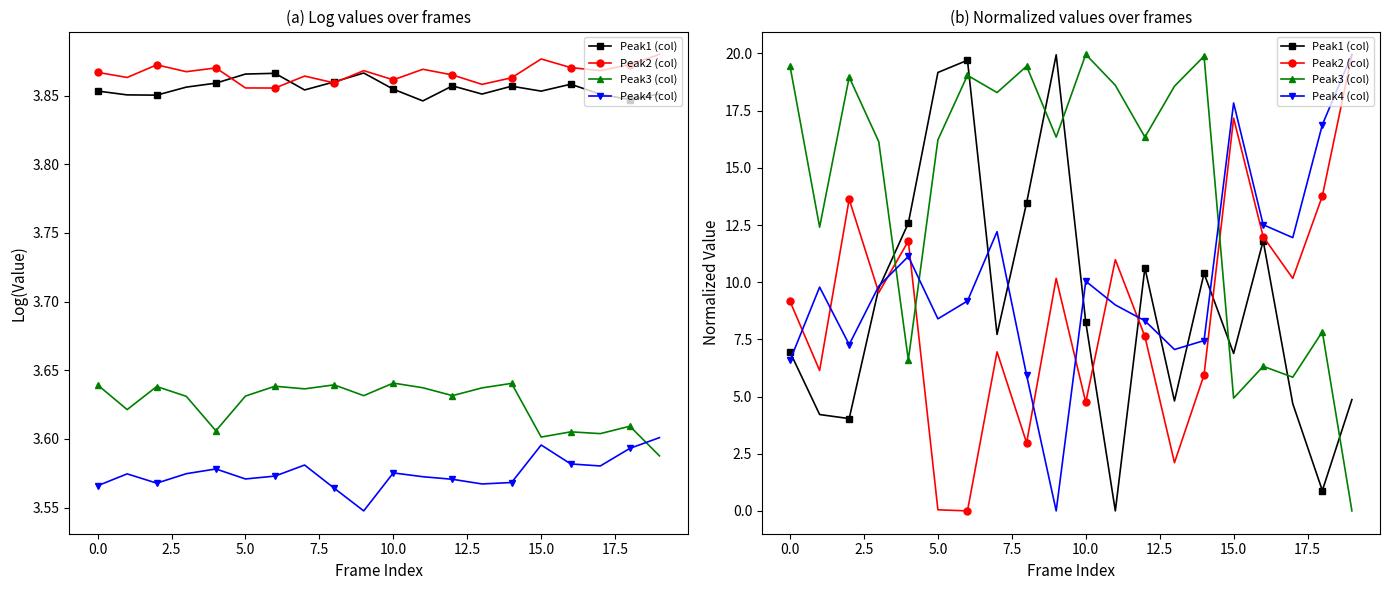

Which series has the largest range (max minus min)?

Peak3 (col)